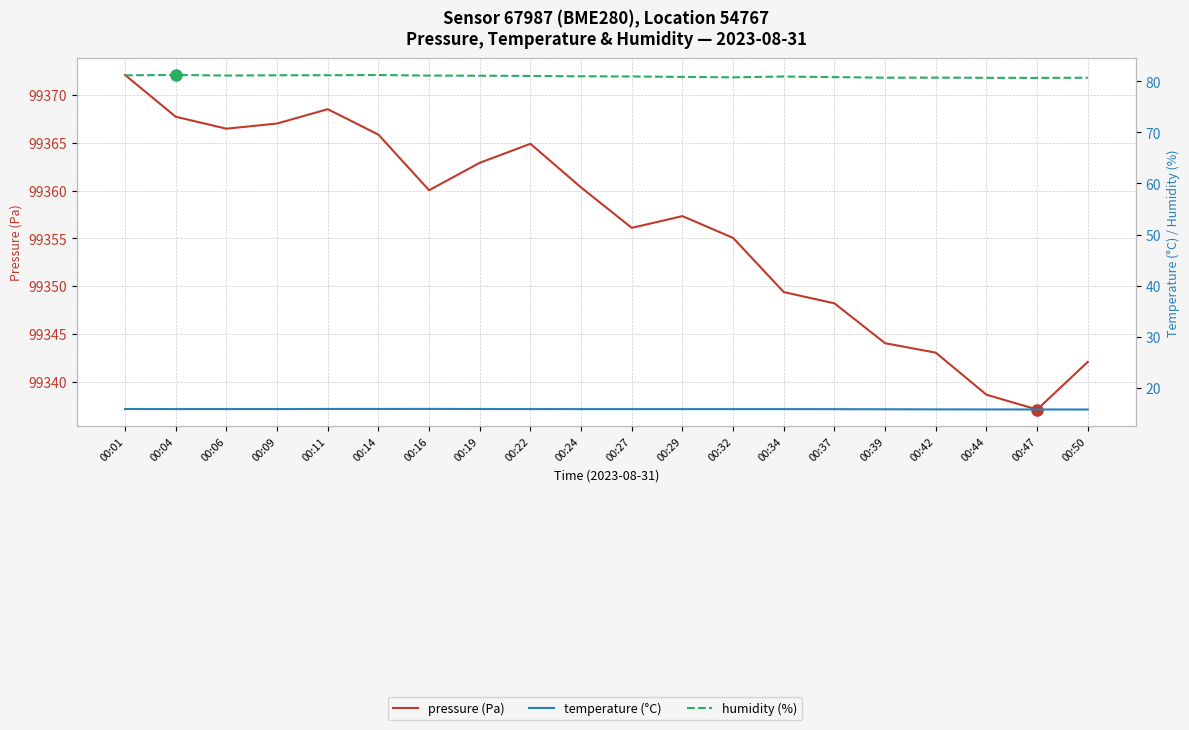

What is the difference between the pressure (Pa) values at 00:27 and 00:47?

19.0